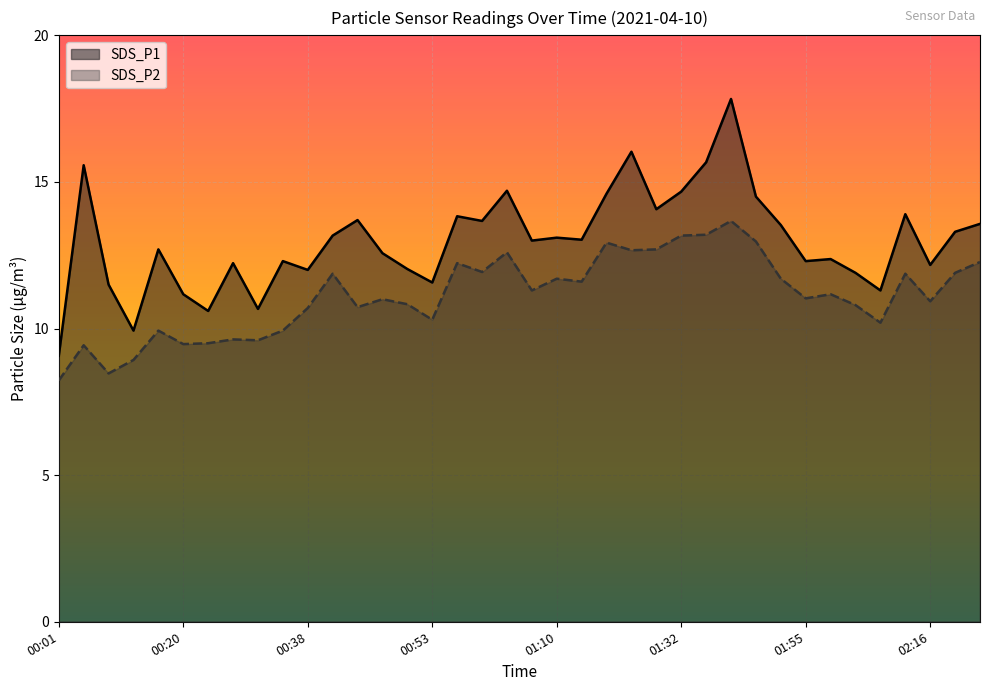

Is it true that SDS_P2 equals 5.8 at 01:20?

False